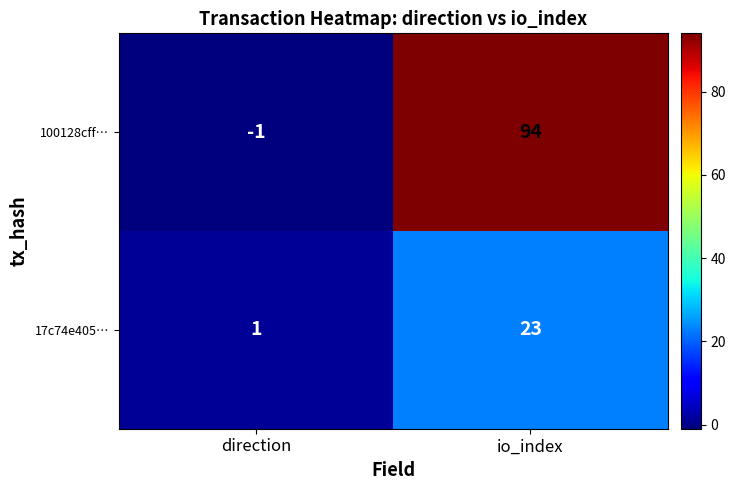

Which series changed the most between direction and io_index?

100128cff…